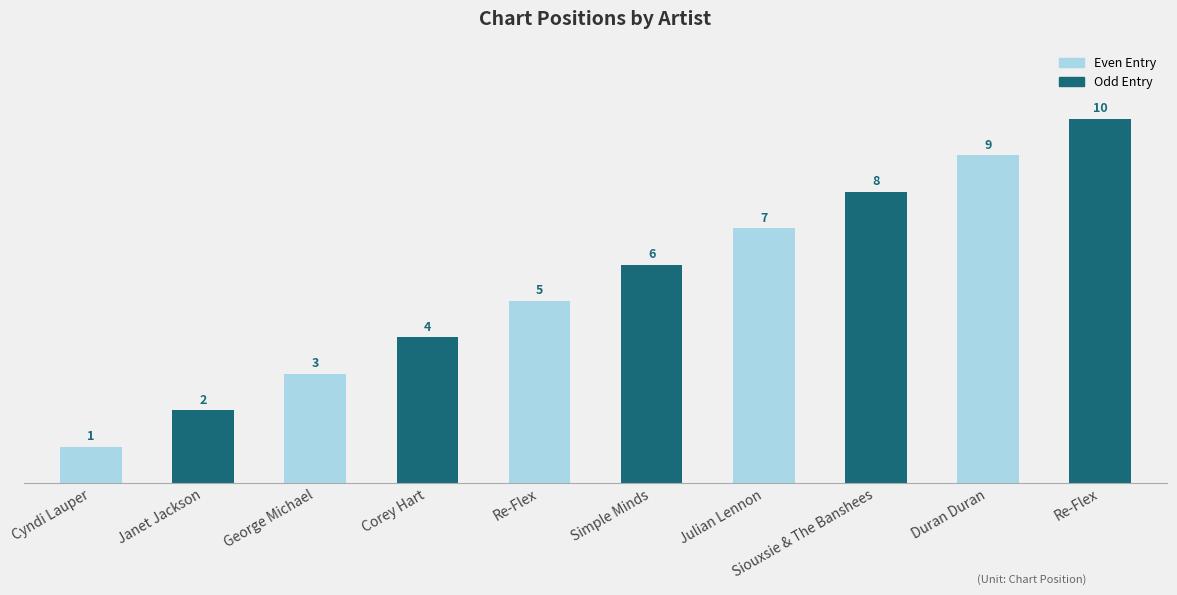

Are the bars horizontal?

No